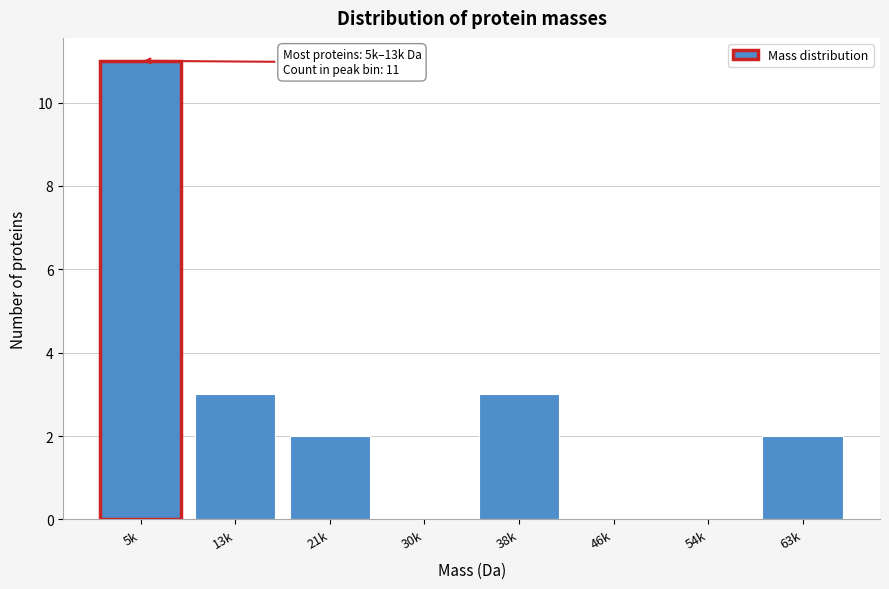

Reading left to right, list all the values displayed in this chart.

5k=11	13k=3	21k=2	30k=0	38k=3	46k=0	54k=0	63k=2